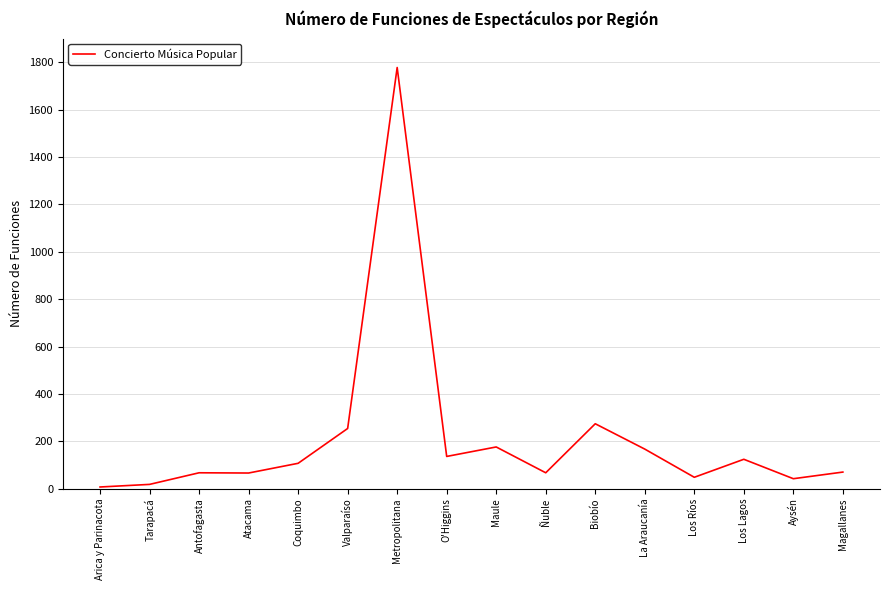

True or false: the data shows 1778 at Metropolitana.

True